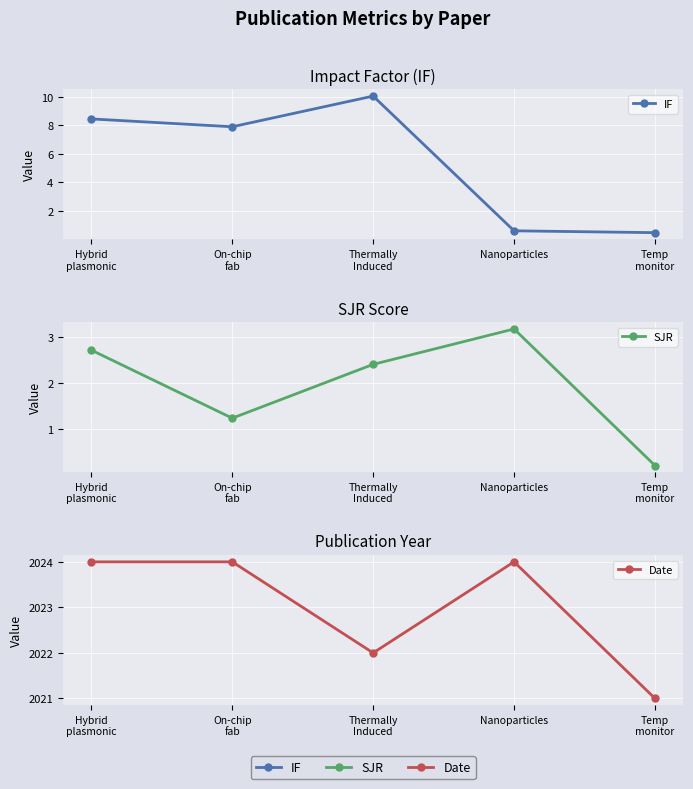

Which series has the largest total across all categories?

Date